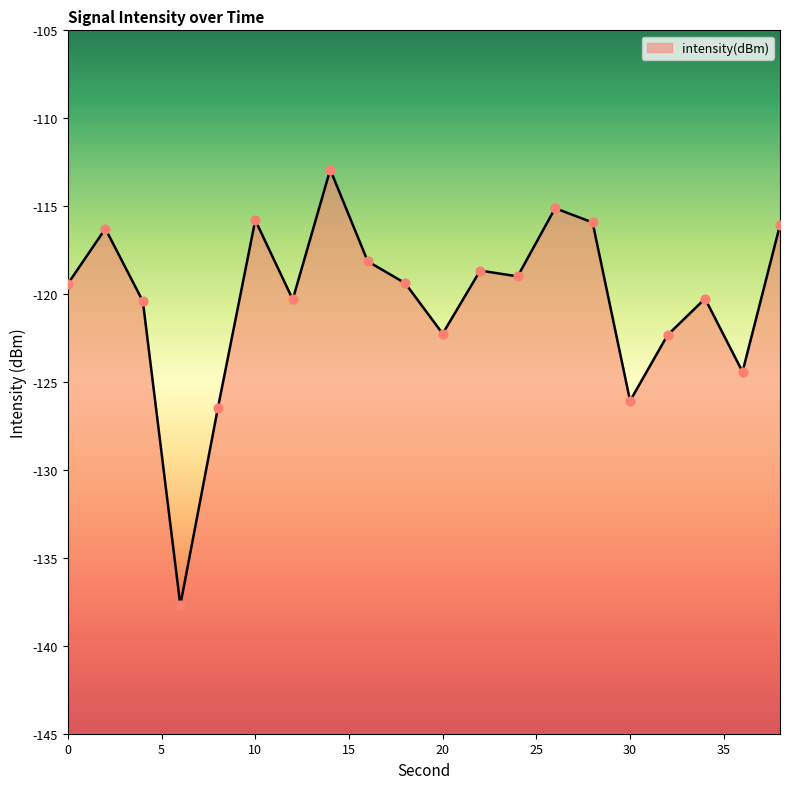

What is the change in value from 16 to 22?

-0.5